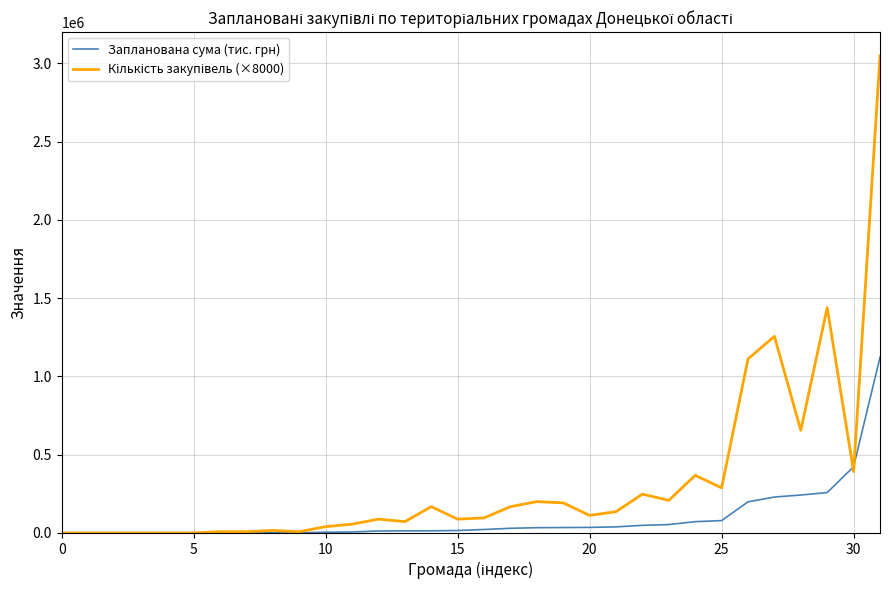

What is the greatest value displayed?

3048000.0